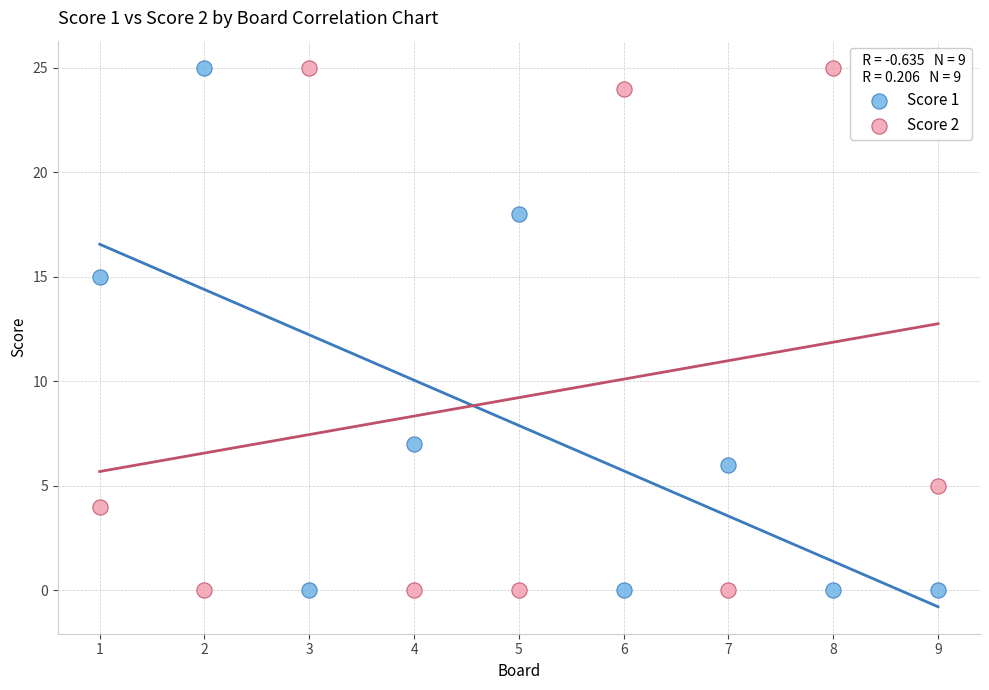

What are all the series names shown in the legend?

Score 1, Score 2